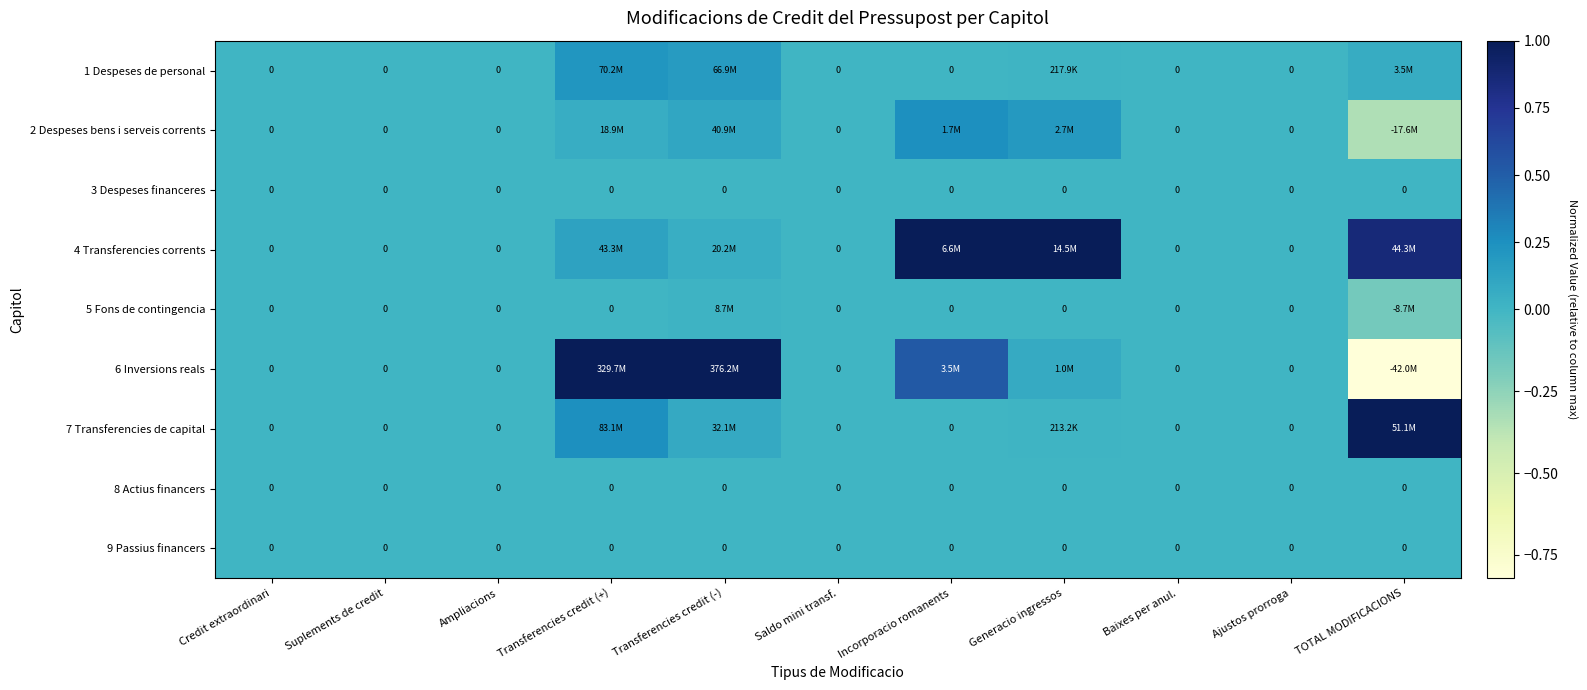

Which series has the largest range (max minus min)?

6 Inversions reals